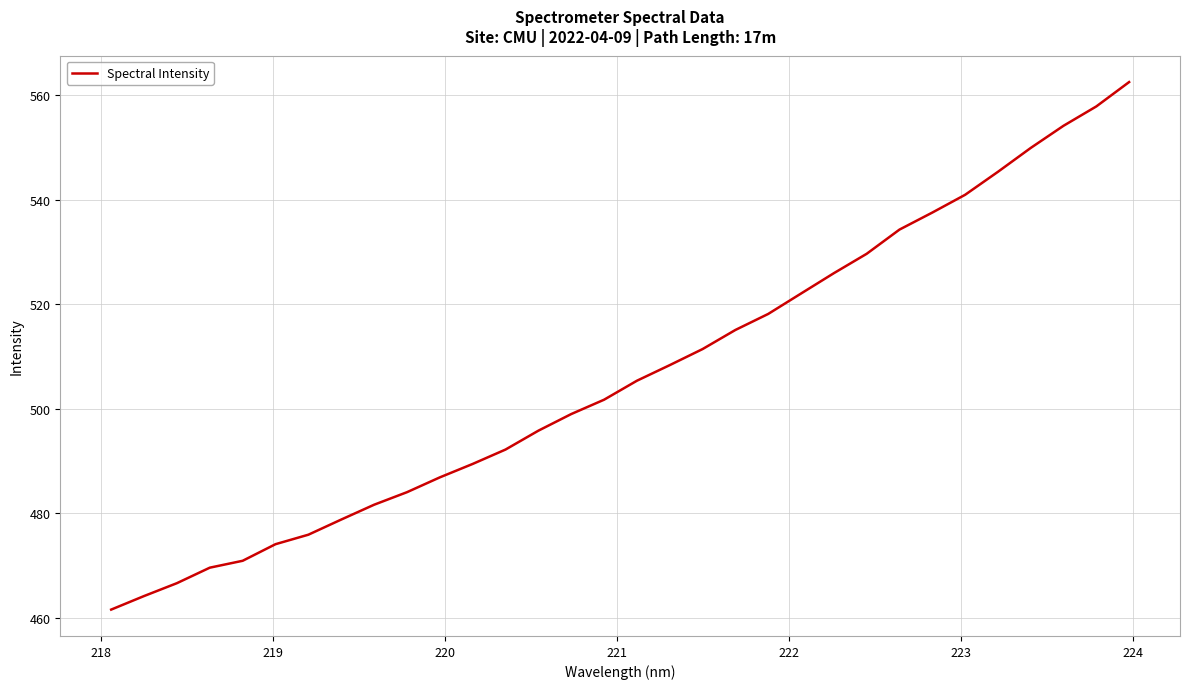

Does the chart display data point markers on the line(s)?

No